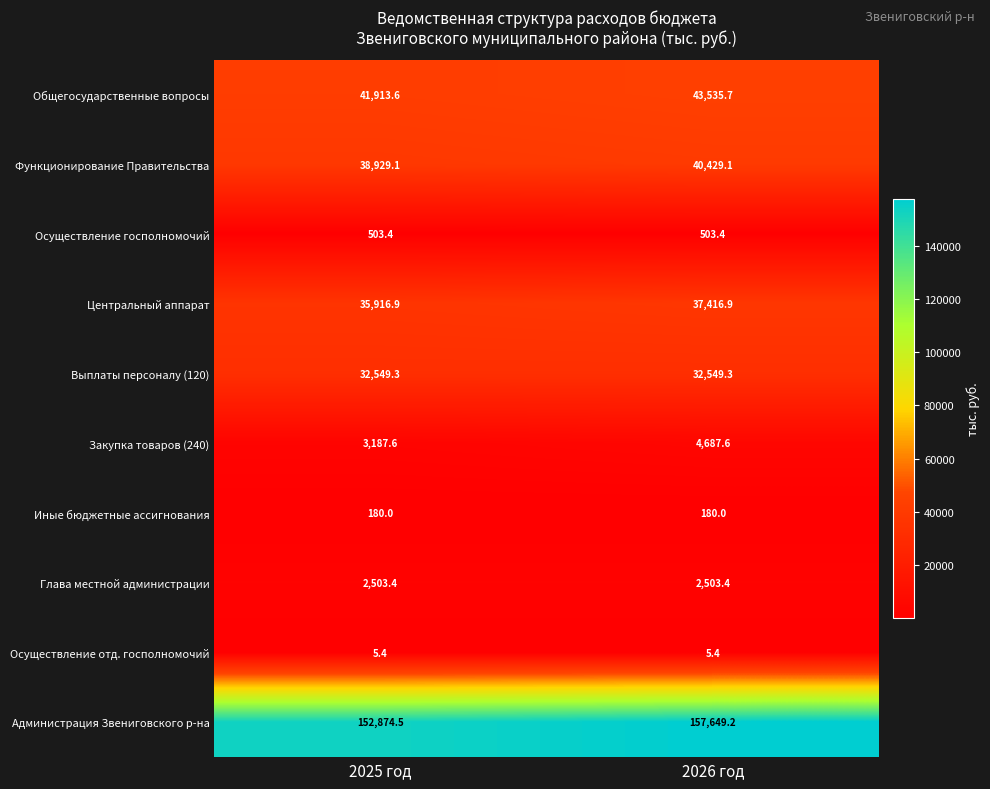

At how many categories does at least one series exceed 133373?

2